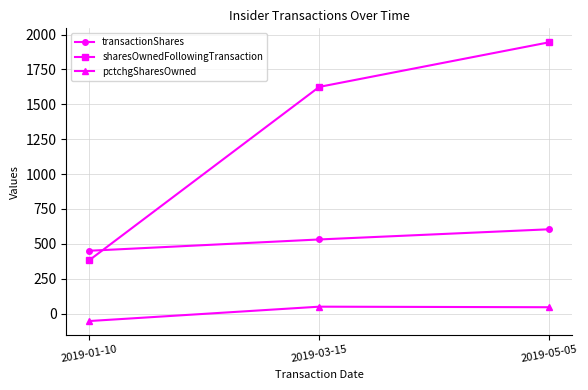

The value of sharesOwnedFollowingTransaction at 2019-03-15 is 1625. True or false?

True